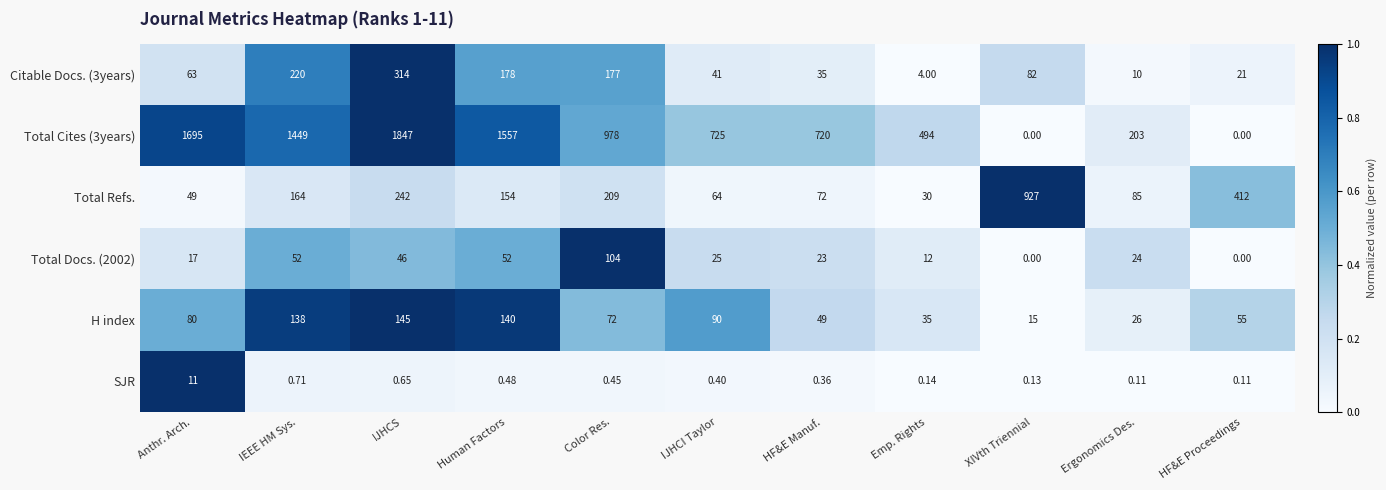

Which category has the highest value across all series?

IJHCS